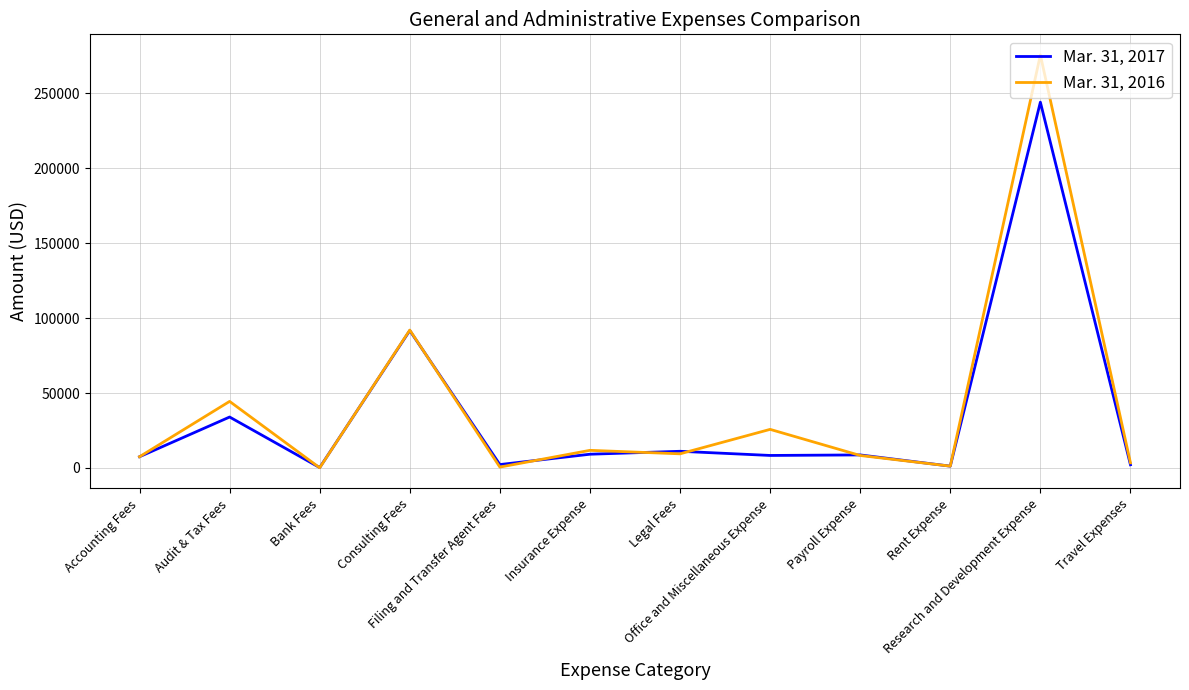

List the series in order of their peak value, highest first.

Mar. 31, 2016, Mar. 31, 2017